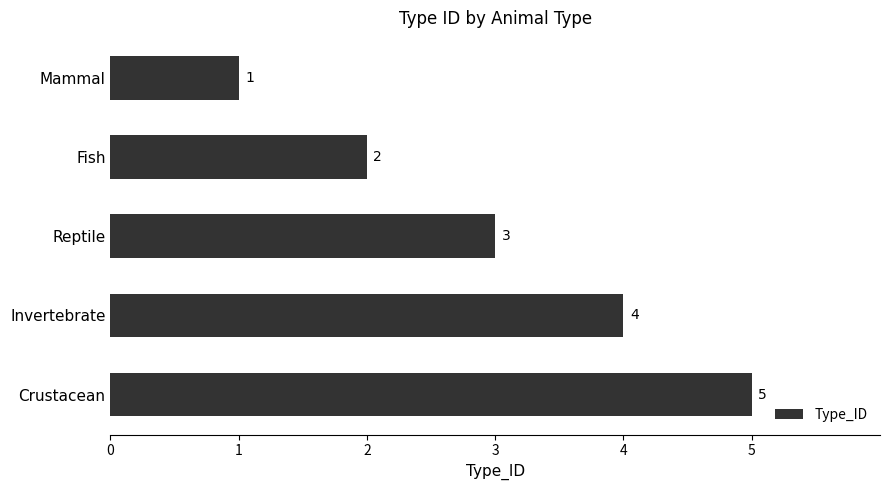

The chart shows a value of 4 at Reptile. True or false?

False